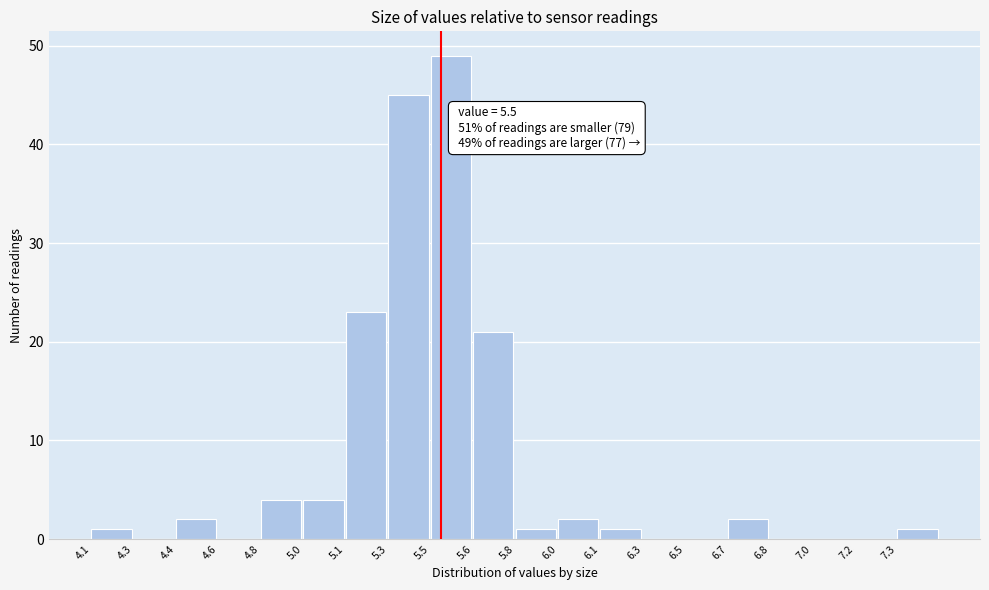

Reading right to left, list all the values displayed in this chart.

7.3=1	7.2=0	7.0=0	6.8=0	6.7=2	6.5=0	6.3=0	6.1=1	6.0=2	5.8=1	5.6=21	5.5=49	5.3=45	5.1=23	5.0=4	4.8=4	4.6=0	4.4=2	4.3=0	4.1=1